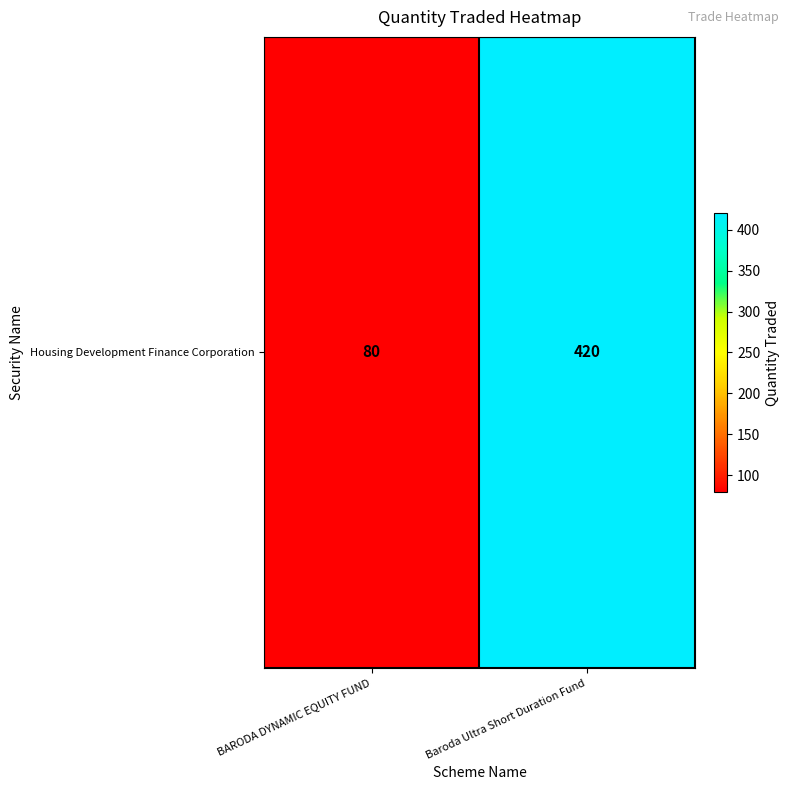

What is the ratio of the value at Baroda Ultra Short Duration Fund to the value at BARODA DYNAMIC EQUITY FUND?

5.2